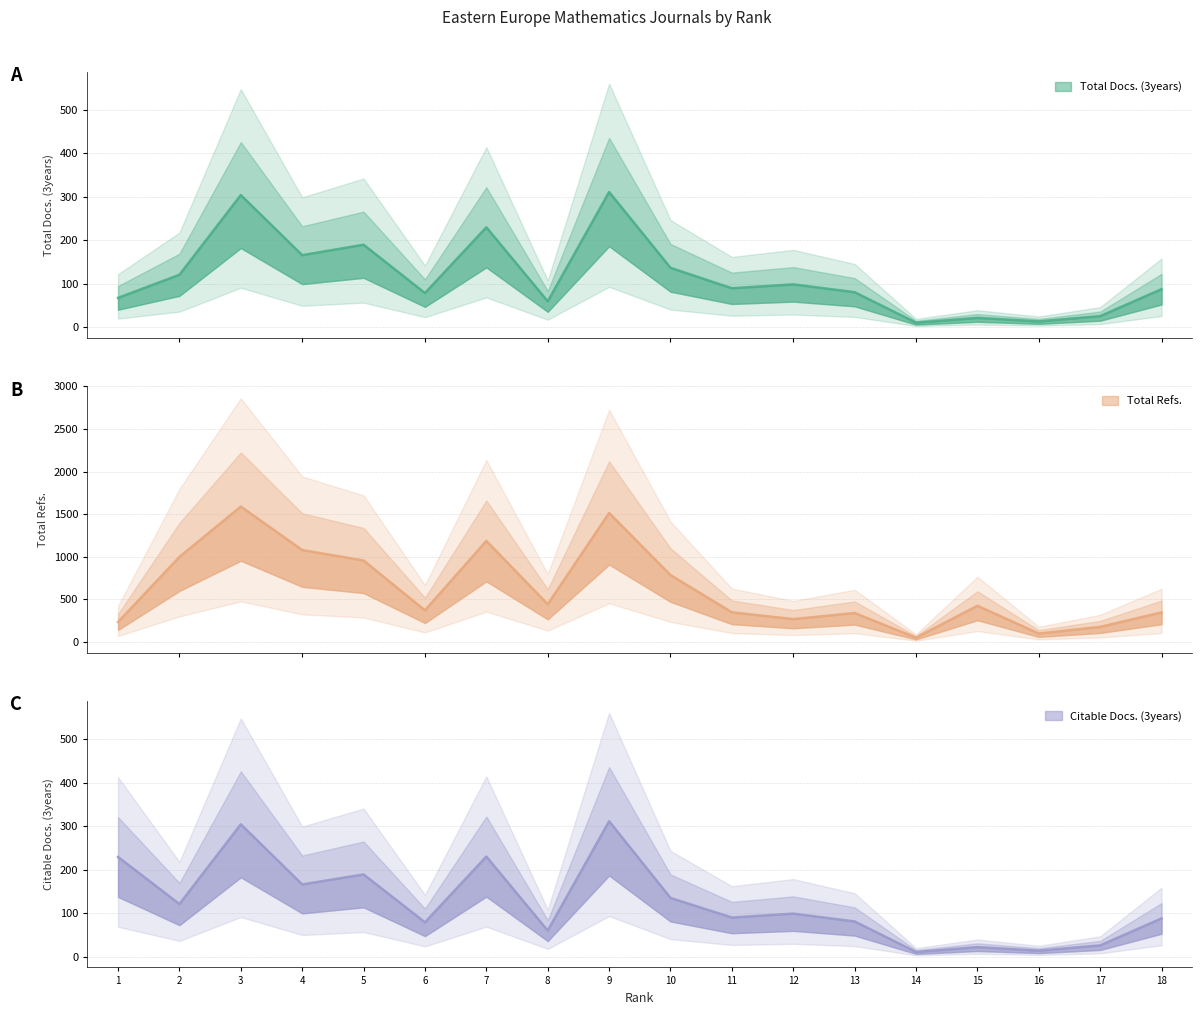

The Total Refs. series shows 1194 at 10. True or false?

False